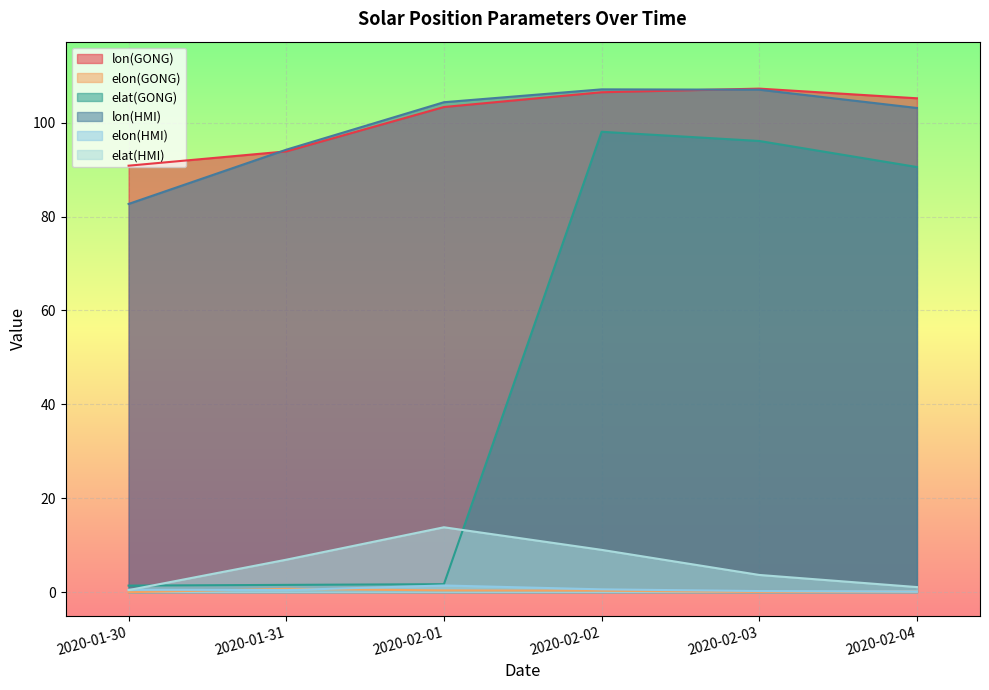

What position from the left is 2020-02-04?

6